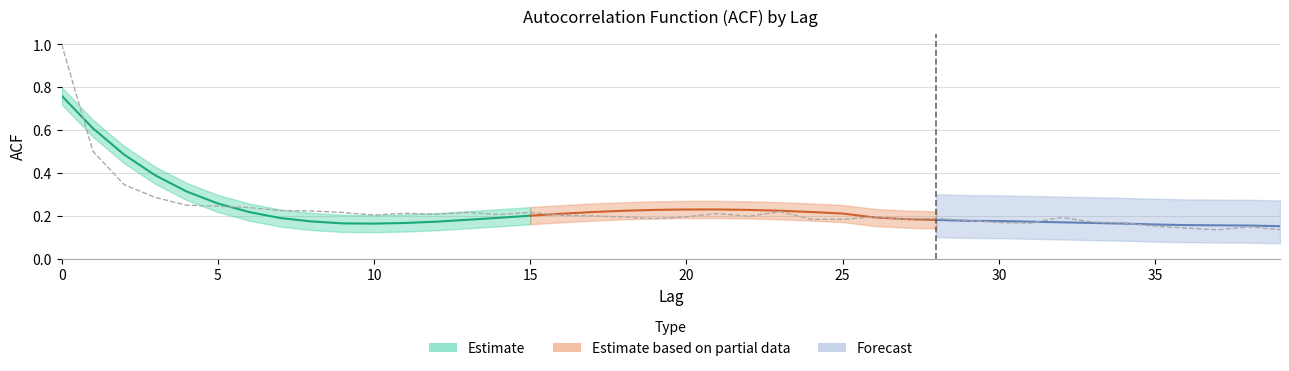

The chart shows a value of 0.2 at 15. True or false?

True